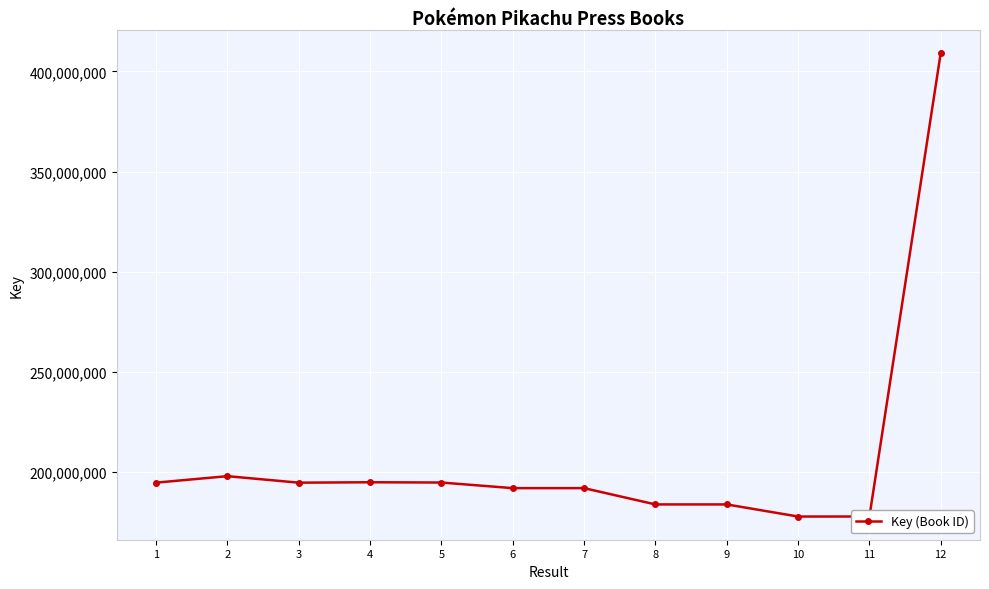

What is the greatest value displayed?

409313880